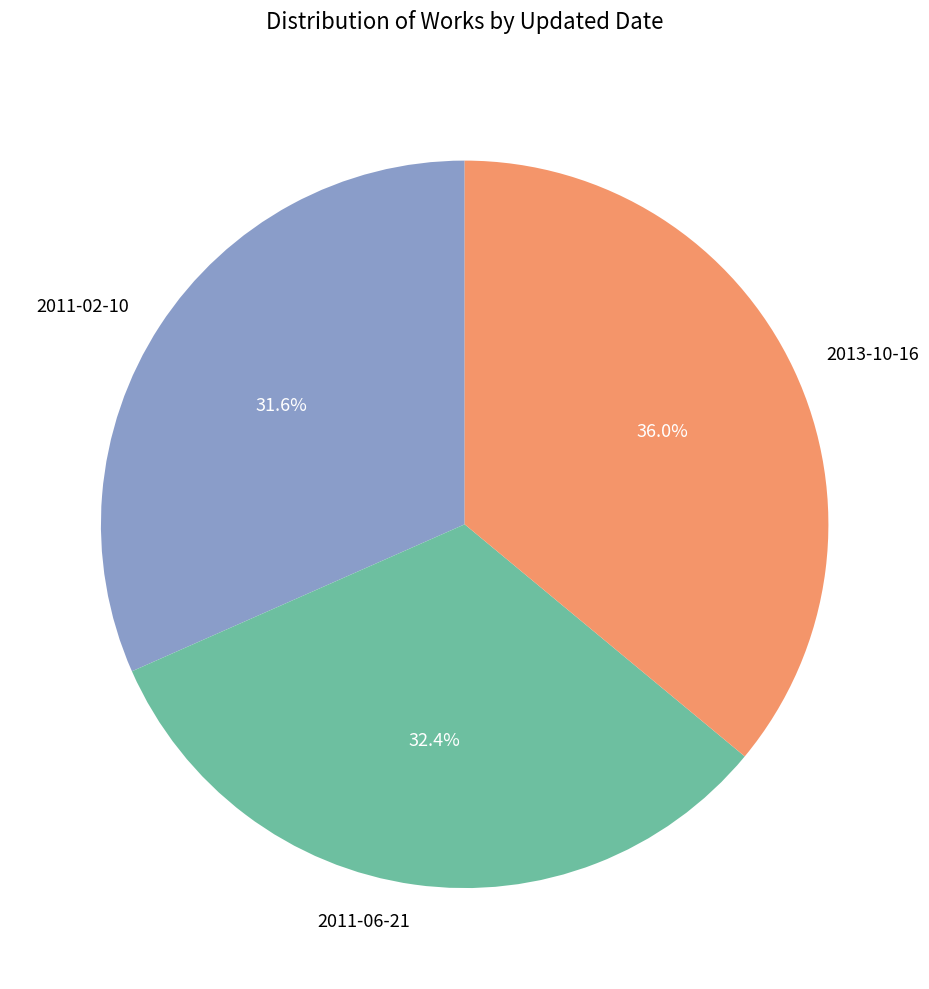

Which category has the smallest portion of the pie?

2011-02-10